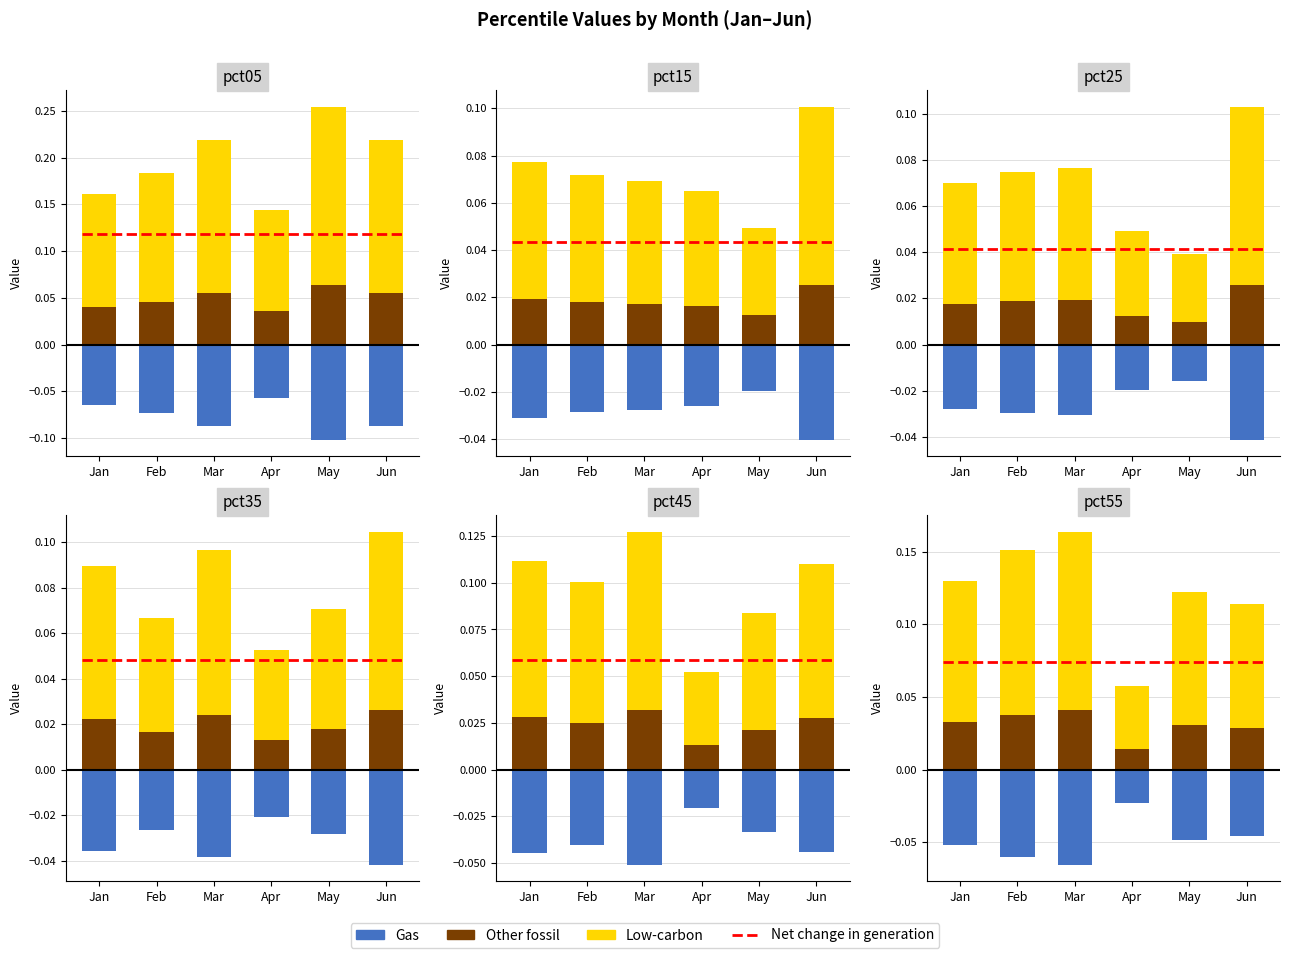

List the labels in order of Low-carbon value, largest first.

Mar, Feb, Jan, May, Jun, Apr